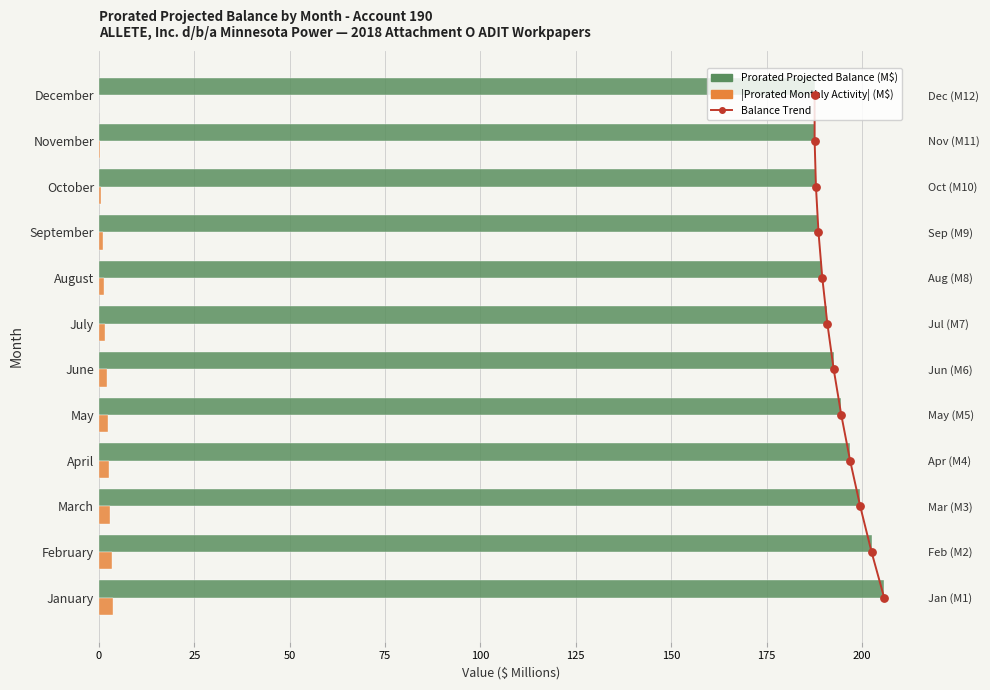

Which series has the widest spread of Y values?

Prorated Projected Balance (M$)